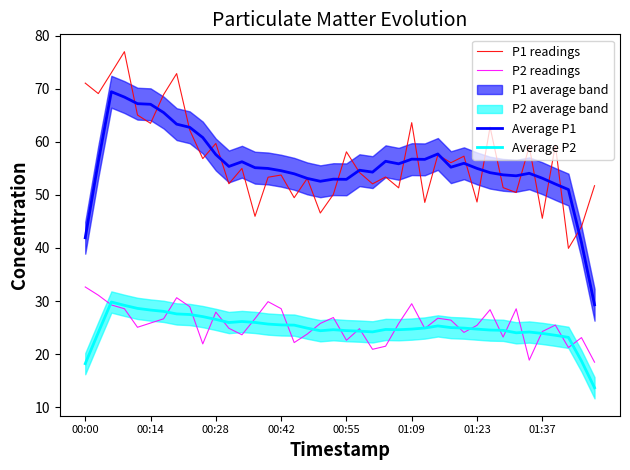

Is it true that Average P1 equals 55.2 at 28?

True